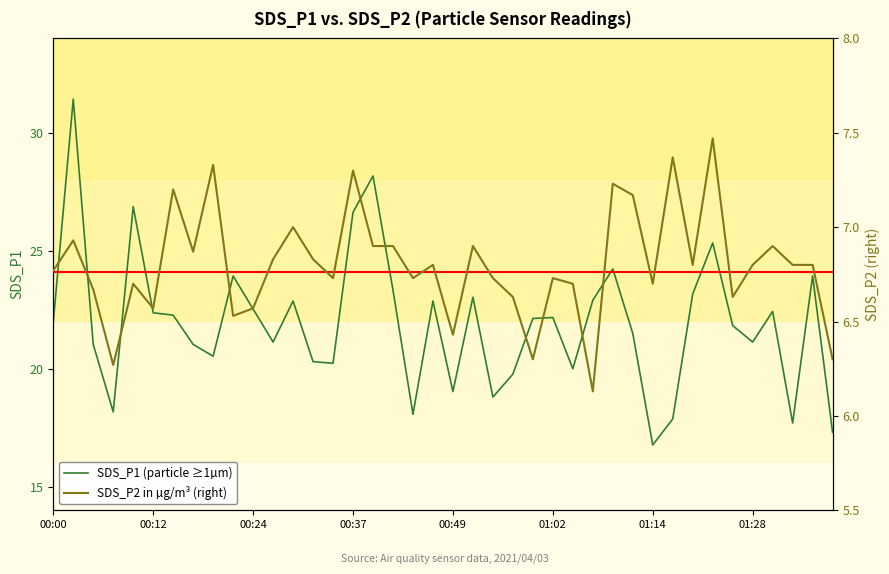

True or false: SDS_P2 (right) has a value of 9.7 at 01:02.

False